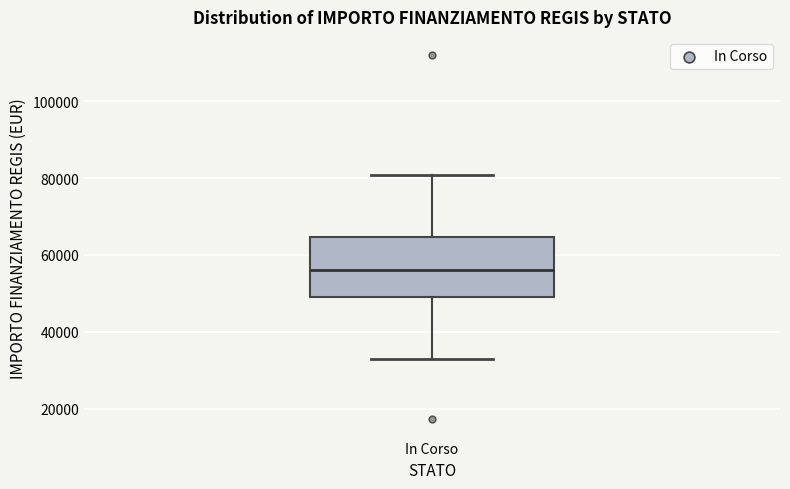

Transcribe this box plot: give where the median line is, the range the box spans, and where the two whiskers end, as read against the y-axis. The values are not printed on the chart, so give them approximately, as read against the axis.

median 56000, box 50000 to 64000, whiskers 32000 to 80000